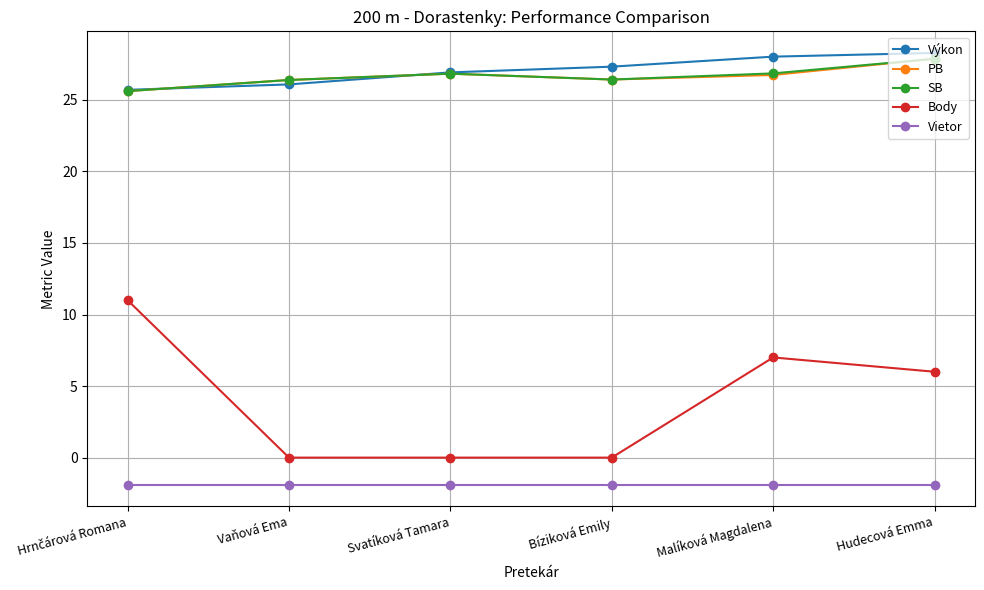

What is the greatest value displayed?

28.3